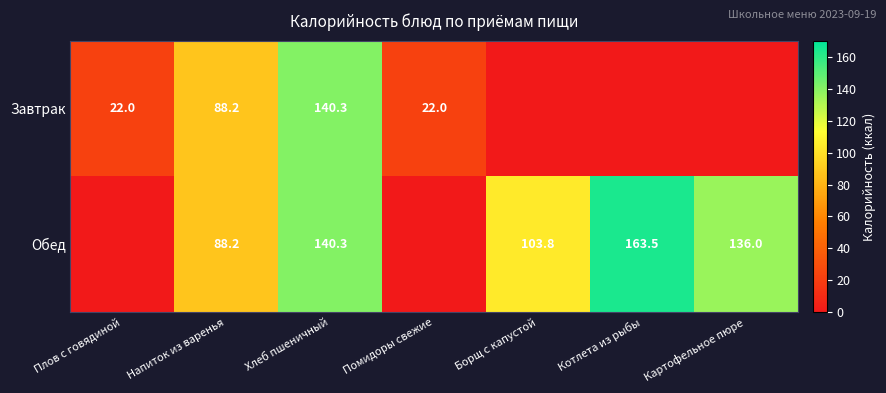

What is the sum of the Обед values at Котлета из рыбы and Хлеб пшеничный?

303.8